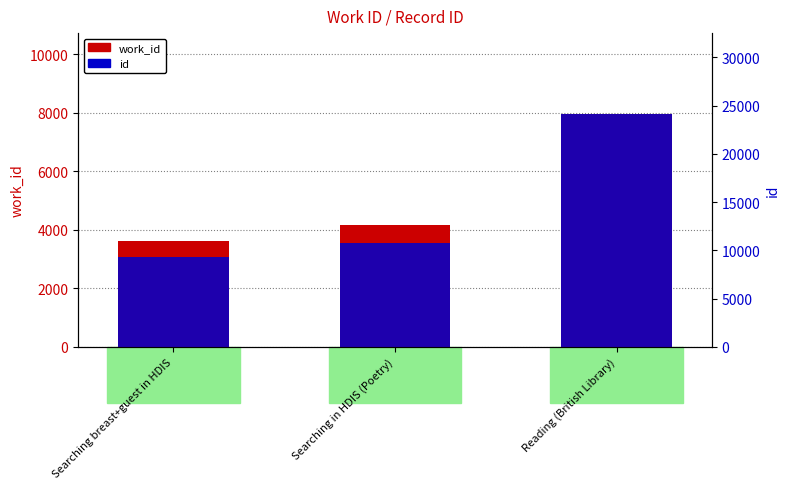

Reading left to right, what are all the values shown in this chart?

work_id: Searching breast+guest in HDIS=3607	Searching in HDIS (Poetry)=4167	Reading (British Library)=7945
id: Searching breast+guest in HDIS=9356	Searching in HDIS (Poetry)=10783	Reading (British Library)=24084